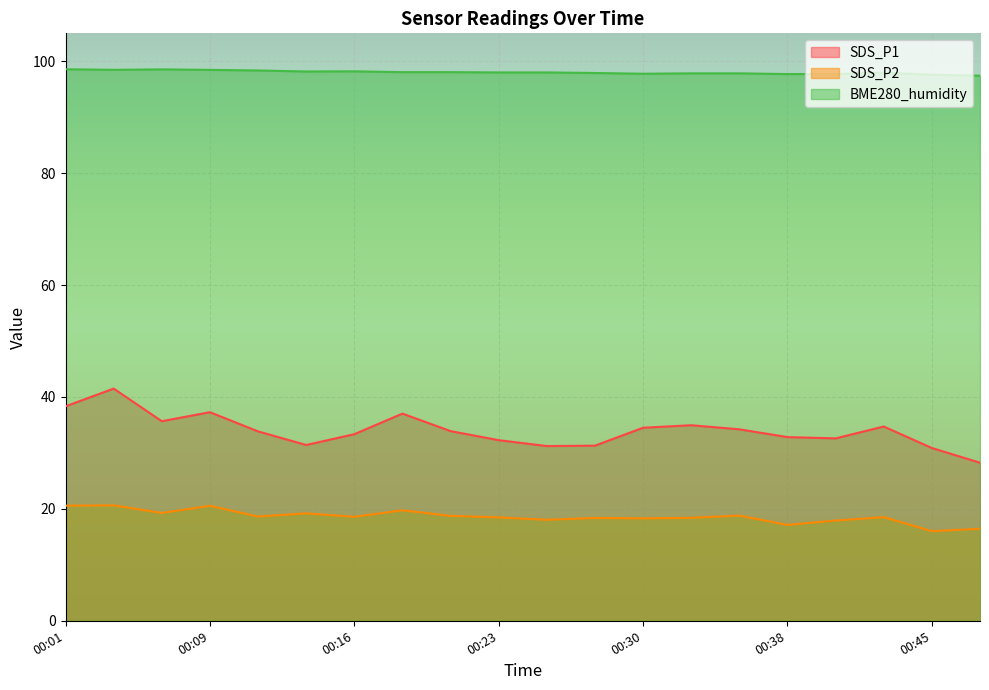

What is the sum of all BME280_humidity values?

1960.8